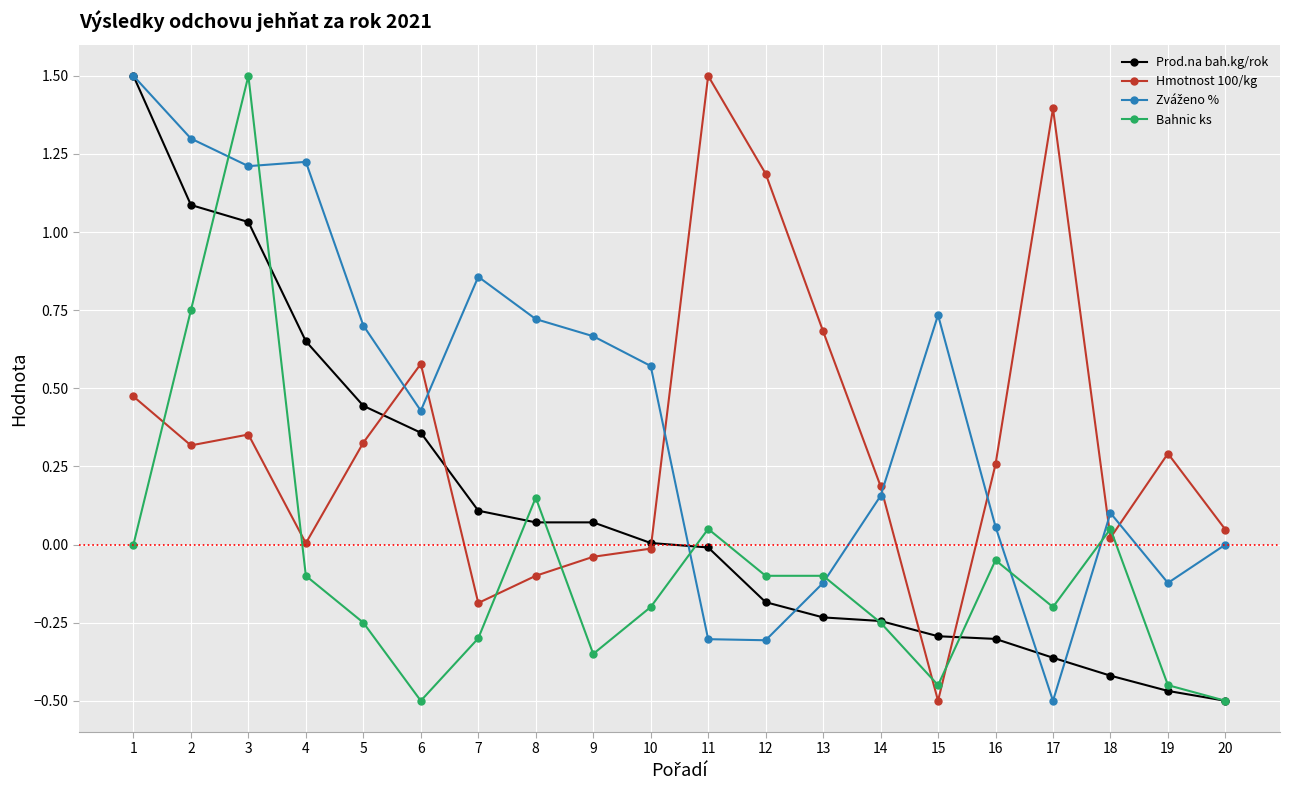

What is the difference between the highest and lowest values at 4?

1.3